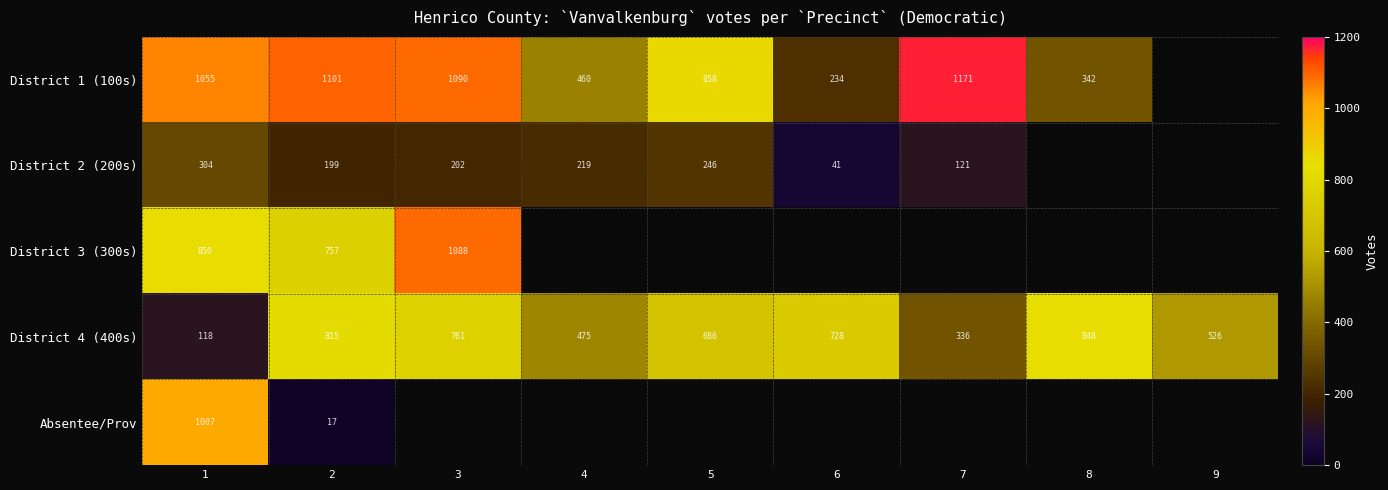

At 1, list the series in order from smallest to largest.

District 4 (400s), District 2 (200s), District 3 (300s), Absentee/Prov, District 1 (100s)